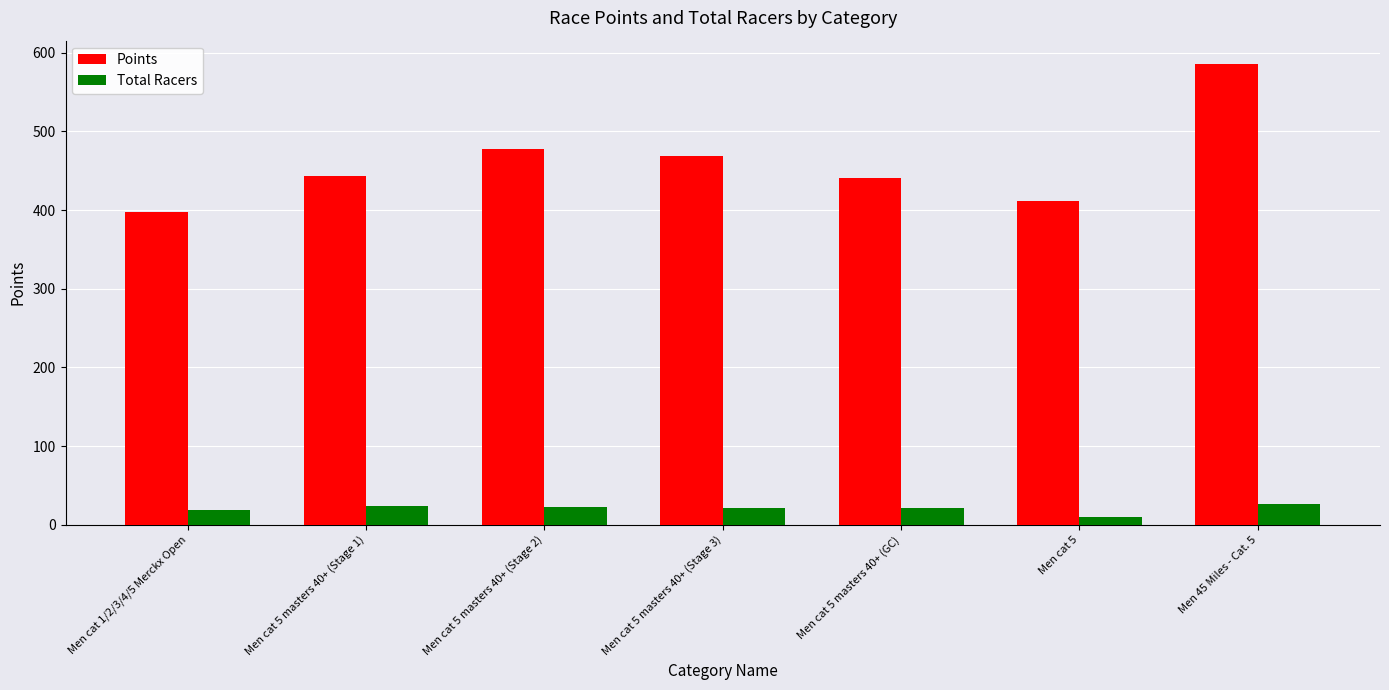

Is the value of Points at Men cat 5 masters 40+ (Stage 2) greater than the value of Total Racers at Men cat 5?

Yes